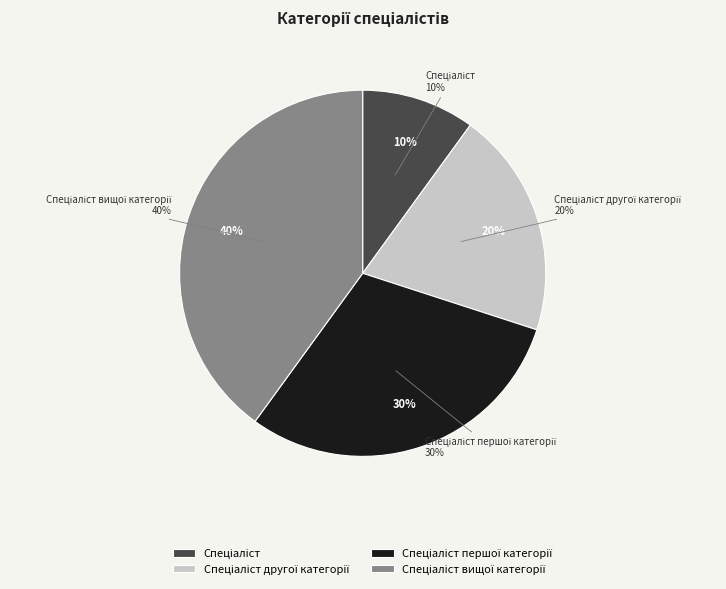

Which slice is the largest?

Спеціаліст вищої категорії